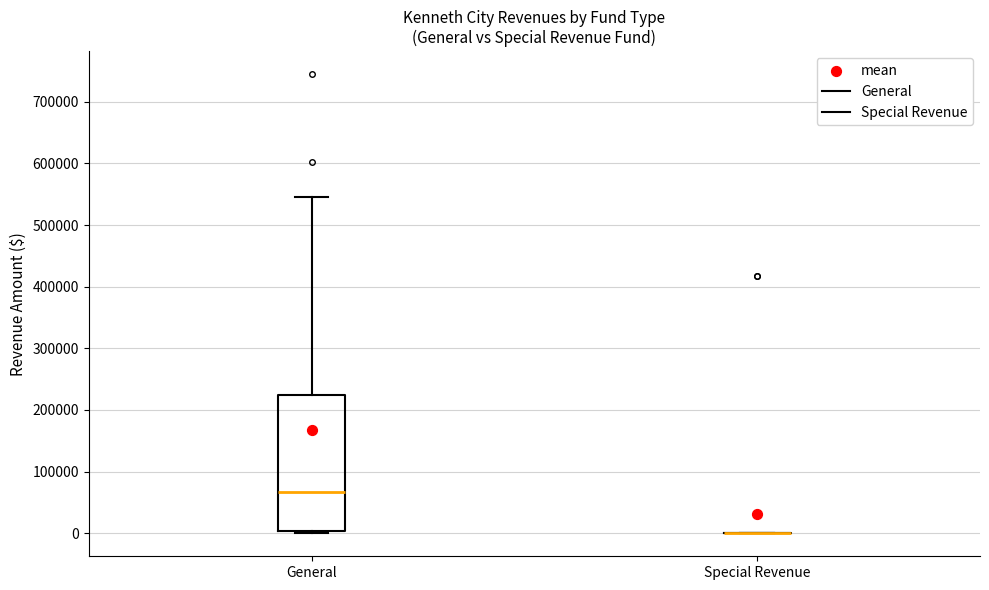

Reading left to right, transcribe this box plot: for each box, give where its median line is, the range the box spans, and where its two whiskers end, as read against the y-axis. The values are not printed on the chart, so give them approximately, as read against the axis.

General: median 70000, box 0 to 220000, whiskers 0 (just below the box's lower edge) to 540000
Special Revenue: box collapsed to a line at 0, whiskers 0 to 0